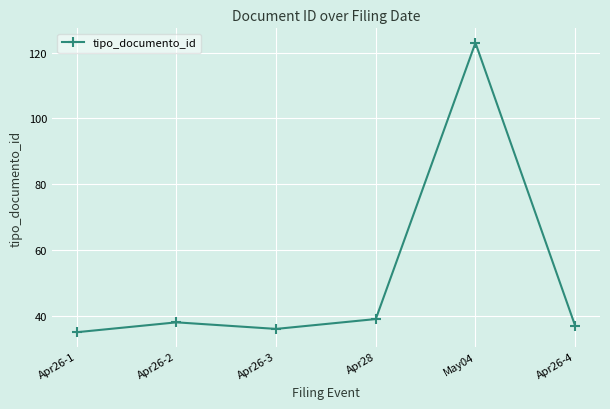

What is the smallest value displayed?

35